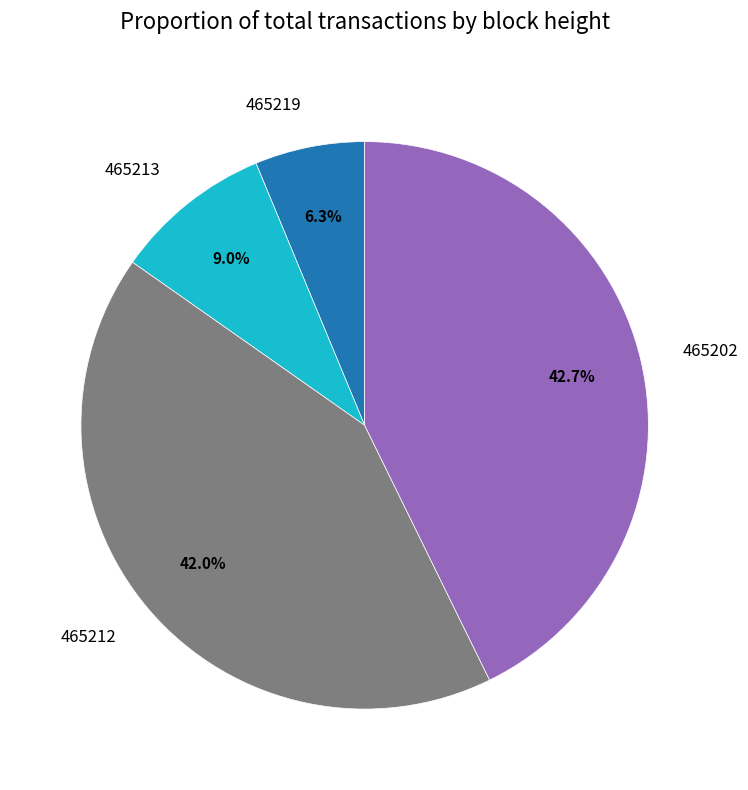

Which has a higher value, 465202 or 465213?

465202